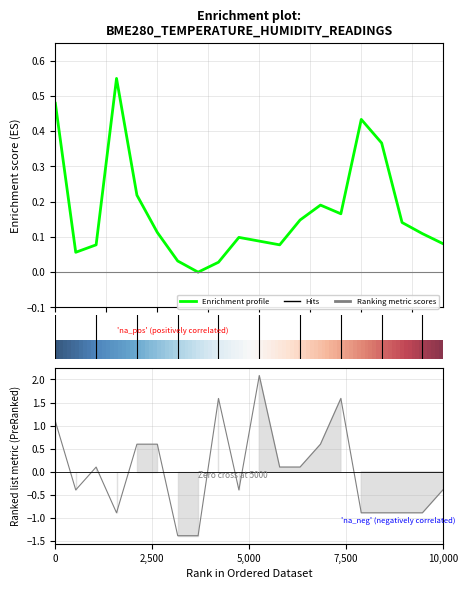

The Signal series shows -0.8 at 03:30. True or false?

False